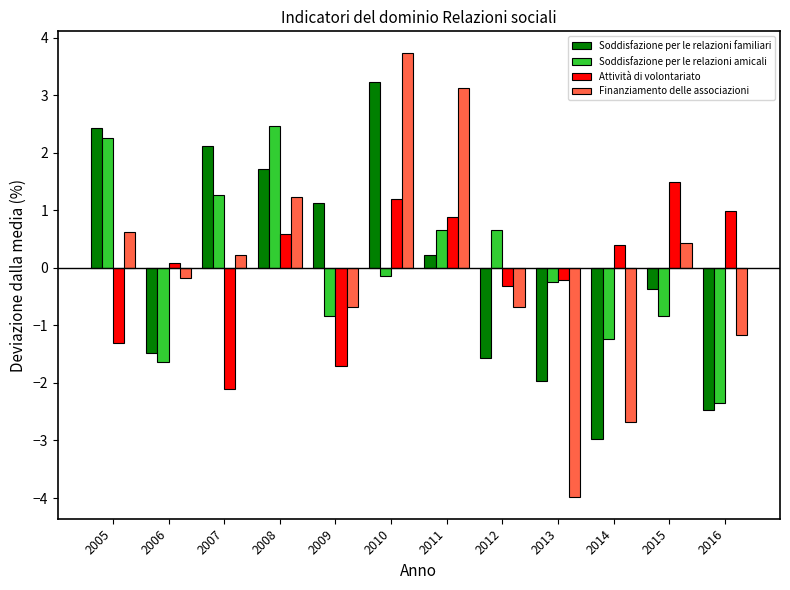

What is the value of the Finanziamento delle associazioni bar at the 5th from the left?

-0.7